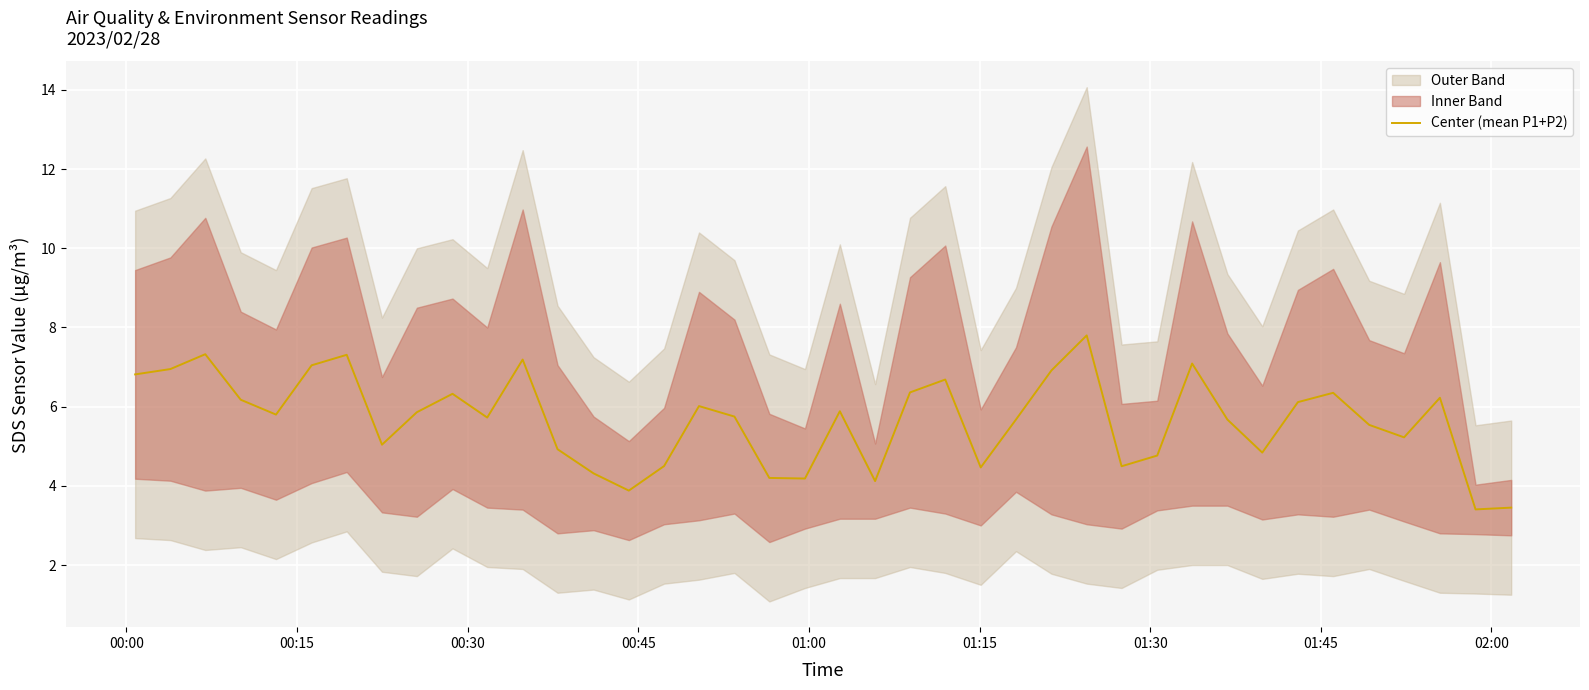

What is the highest value of the Center (mean P1+P2) series?

7.8